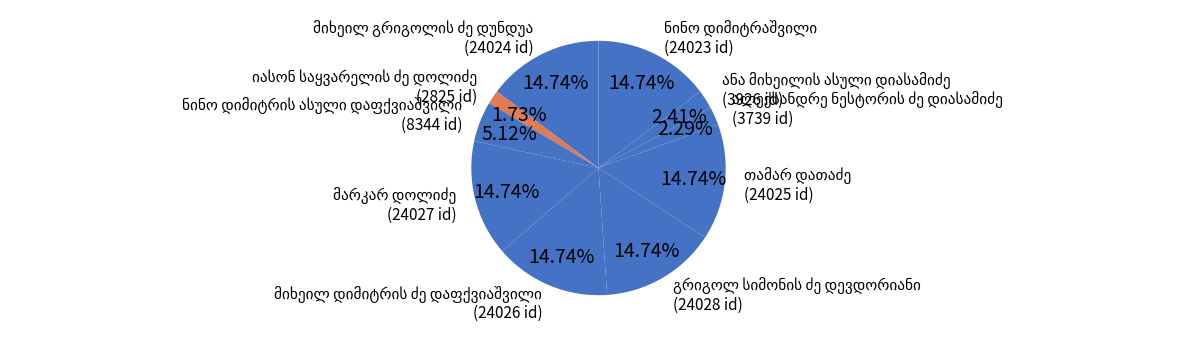

How many slices are in this pie chart?

10